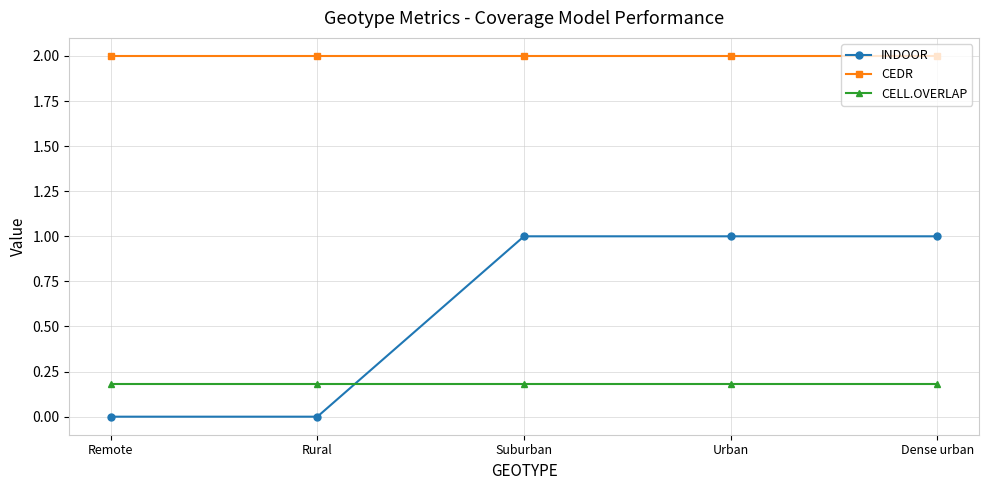

The INDOOR series shows 1.0 at Urban. True or false?

True